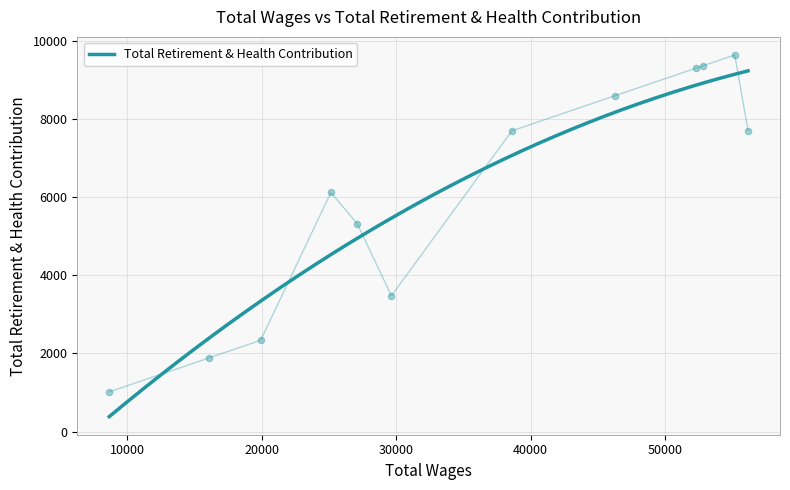

What is the ratio of the value at 52820.0 to the value at 55167.0?

1.0